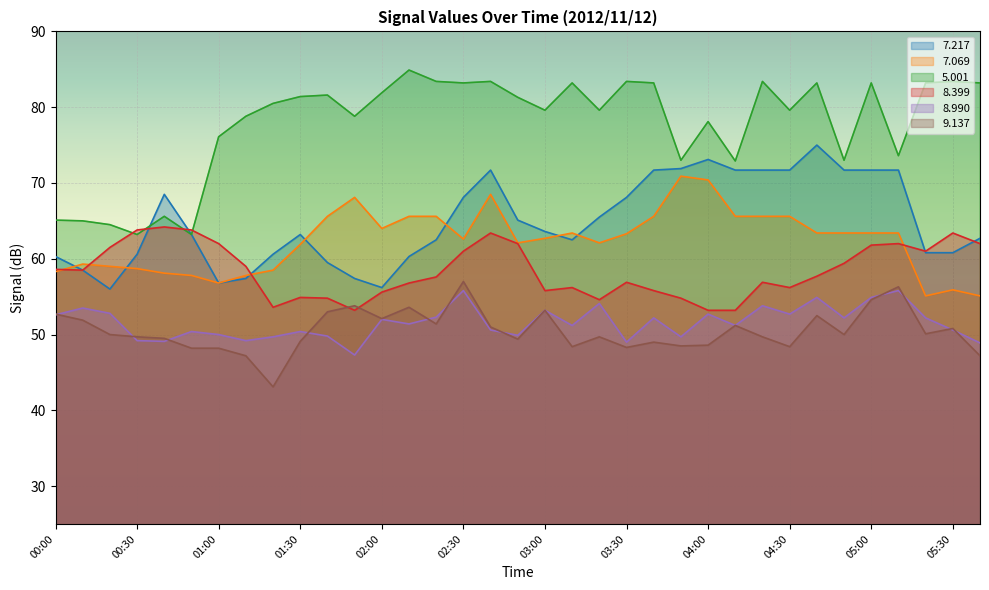

At which label does   8.990 first exceed 51?

00:00